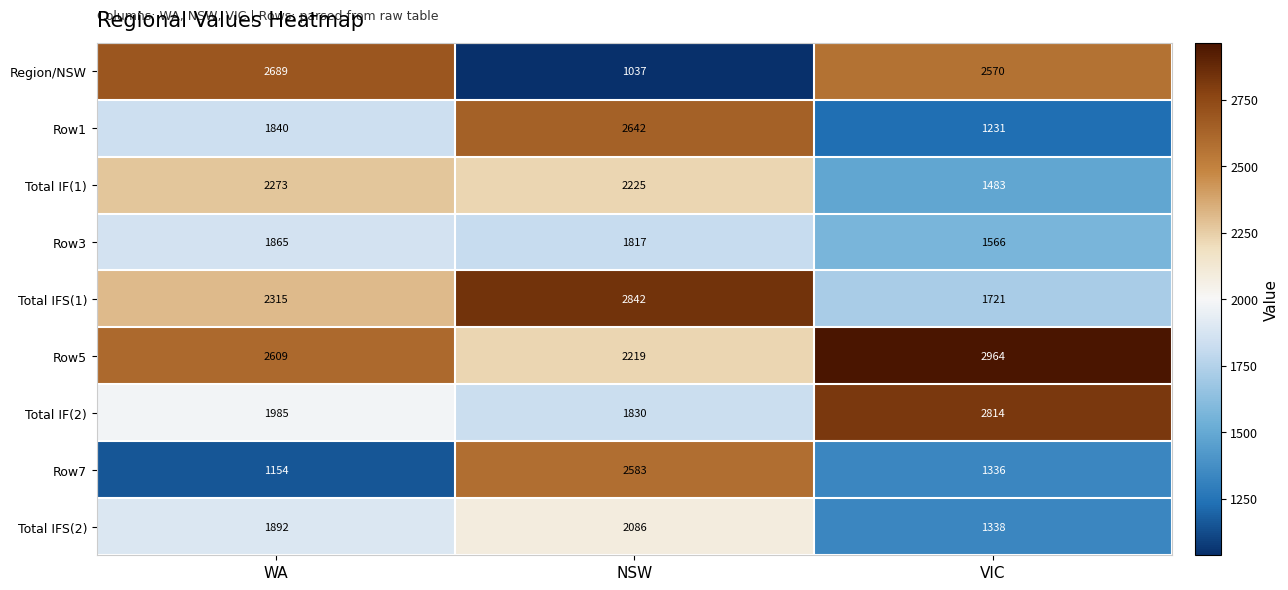

Which category has the lowest value across all series?

NSW